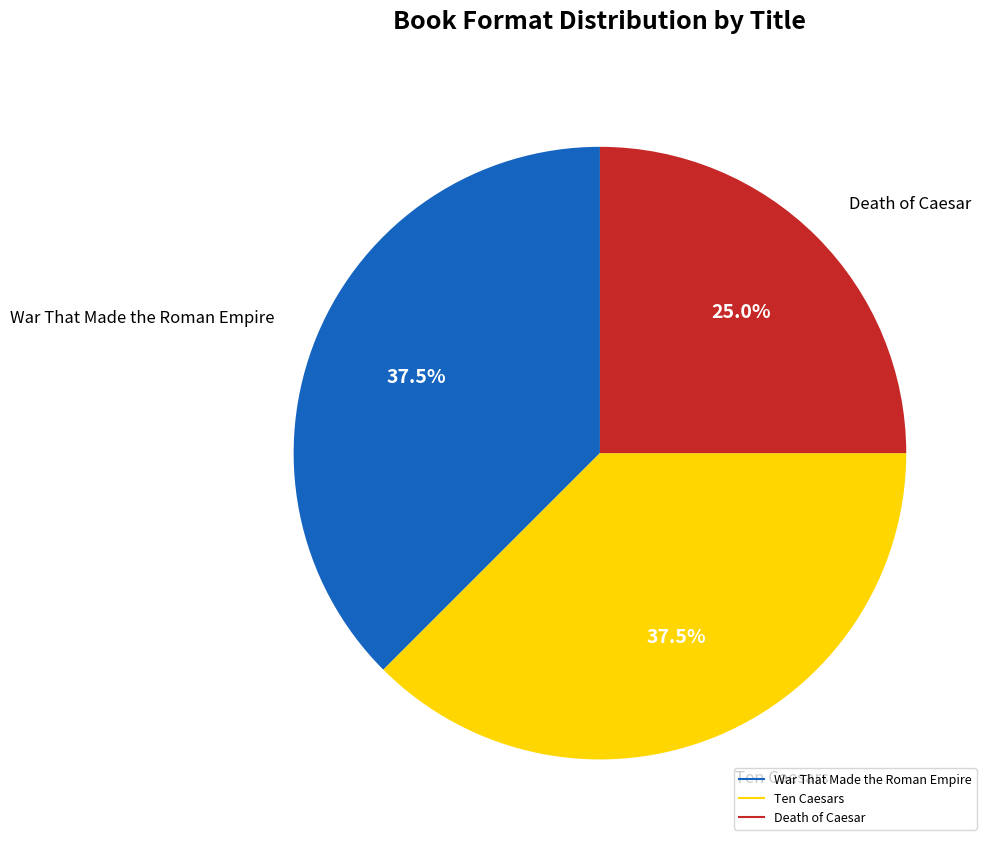

Combined, what portion of the pie is Death of Caesar and War That Made the Roman Empire?

62.5%